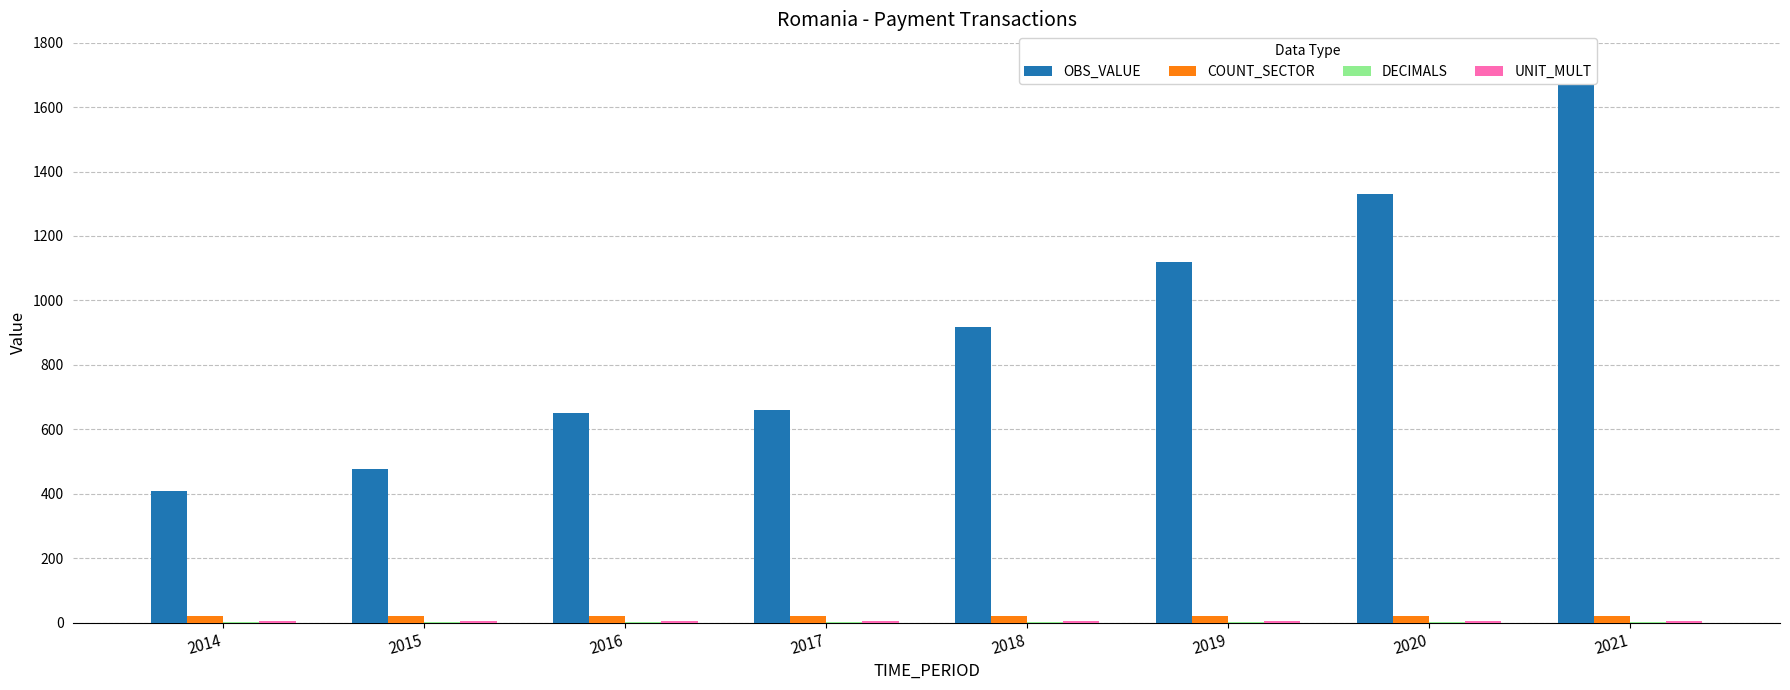

Is it true that UNIT_MULT equals 6.0 at 2020?

True